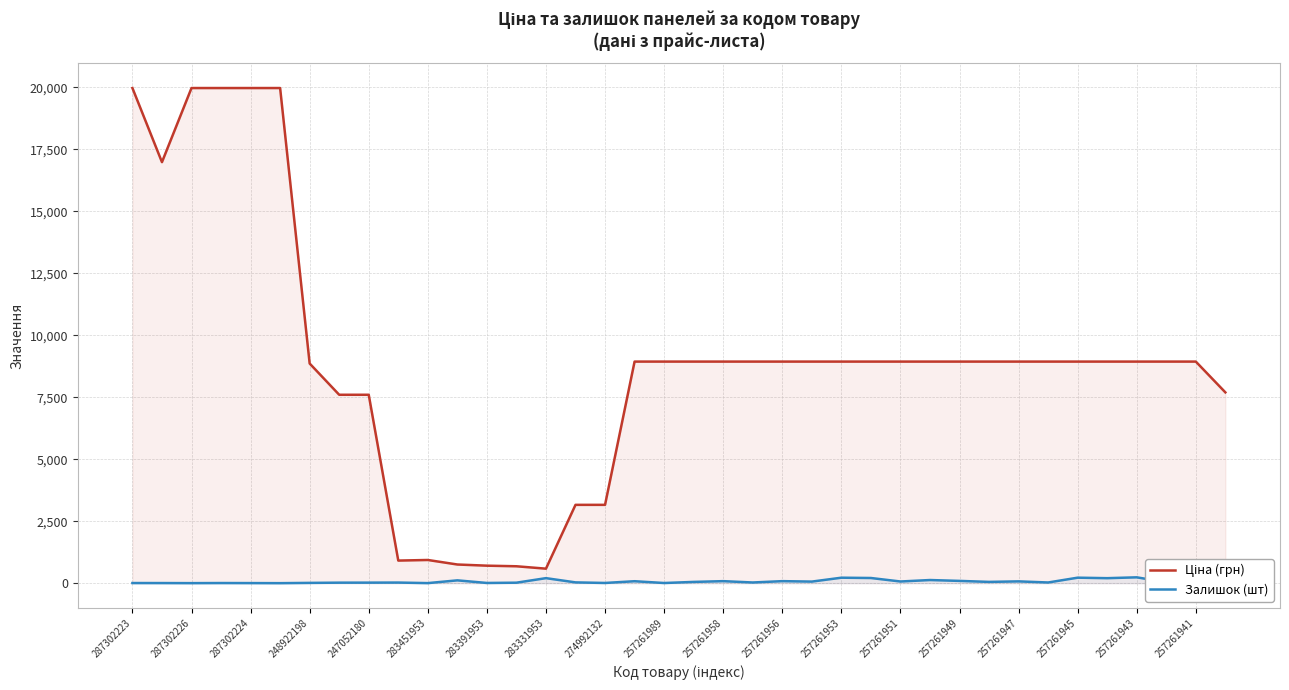

What is the greatest value displayed?

19964.2